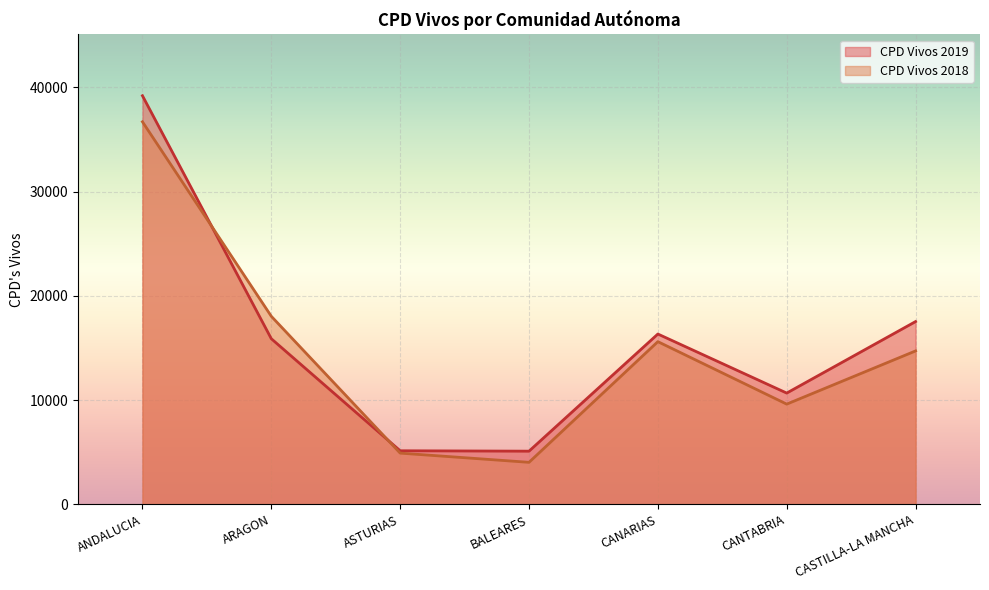

Is it true that CPD Vivos 2019 equals 24858 at ARAGON?

False